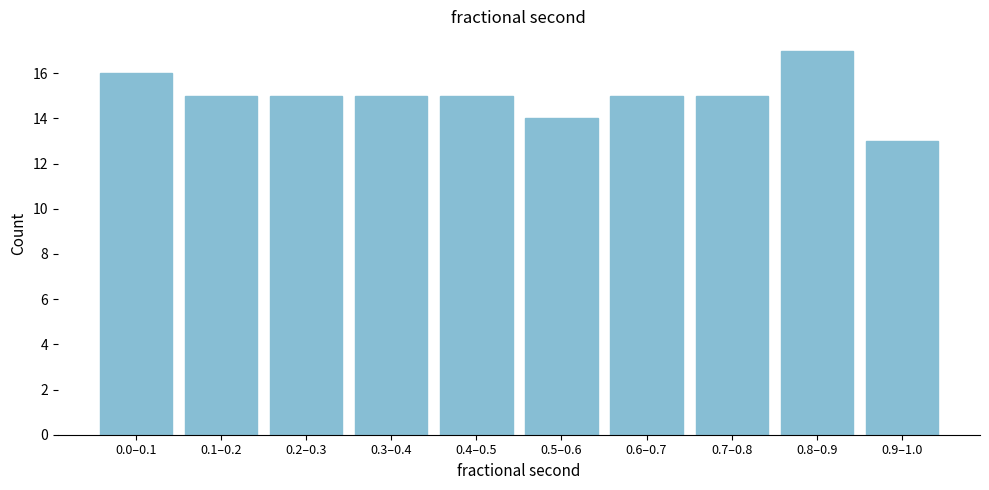

Reading right to left, transcribe all the data shown in this chart.

13	17	15	15	14	15	15	15	15	16